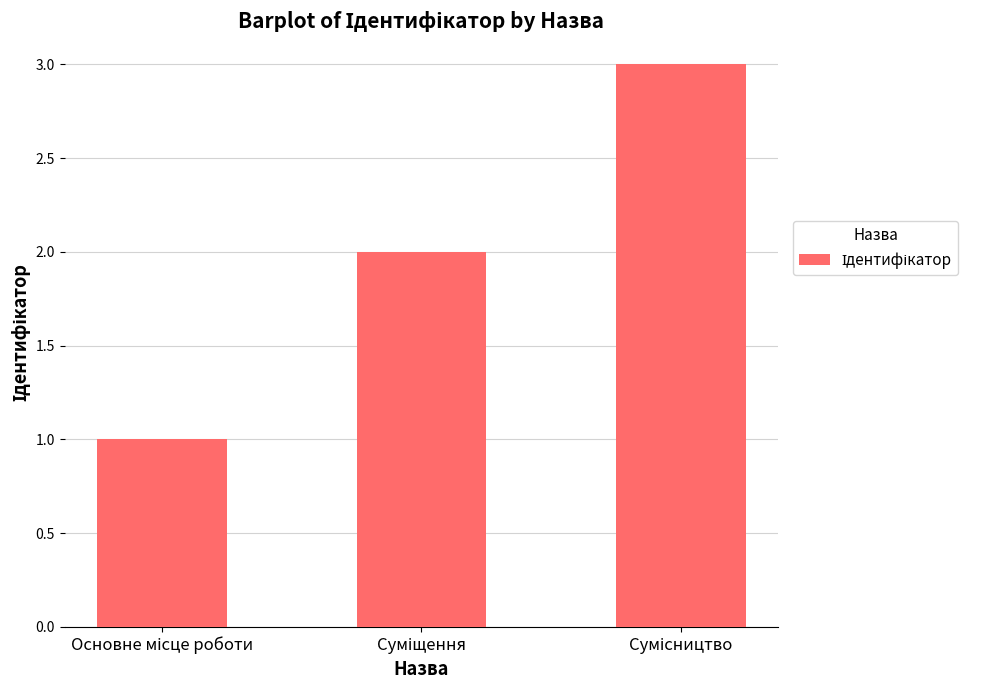

What is the maximum value shown in the chart?

3